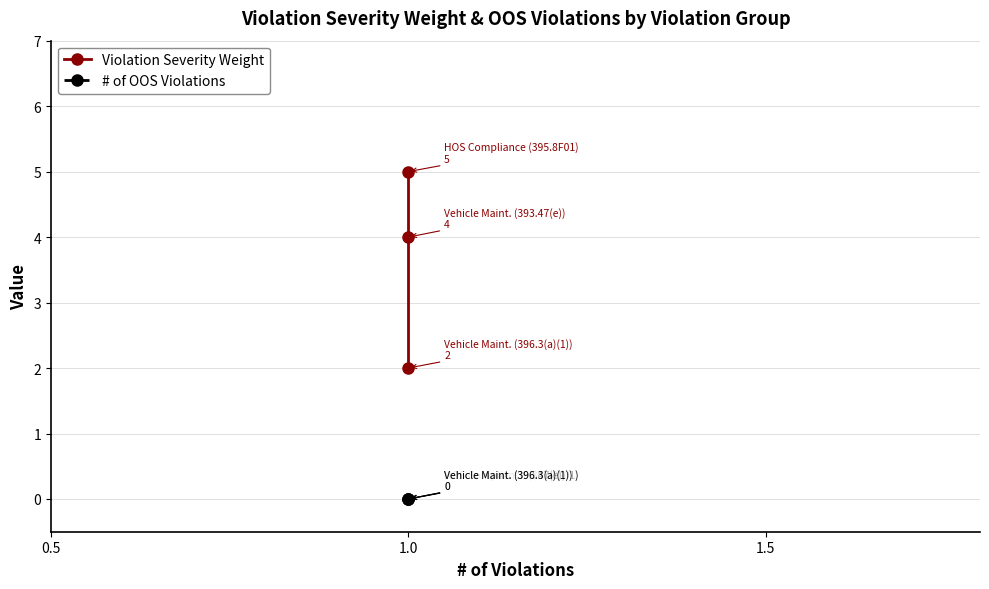

How many categories are shown in the chart?

3